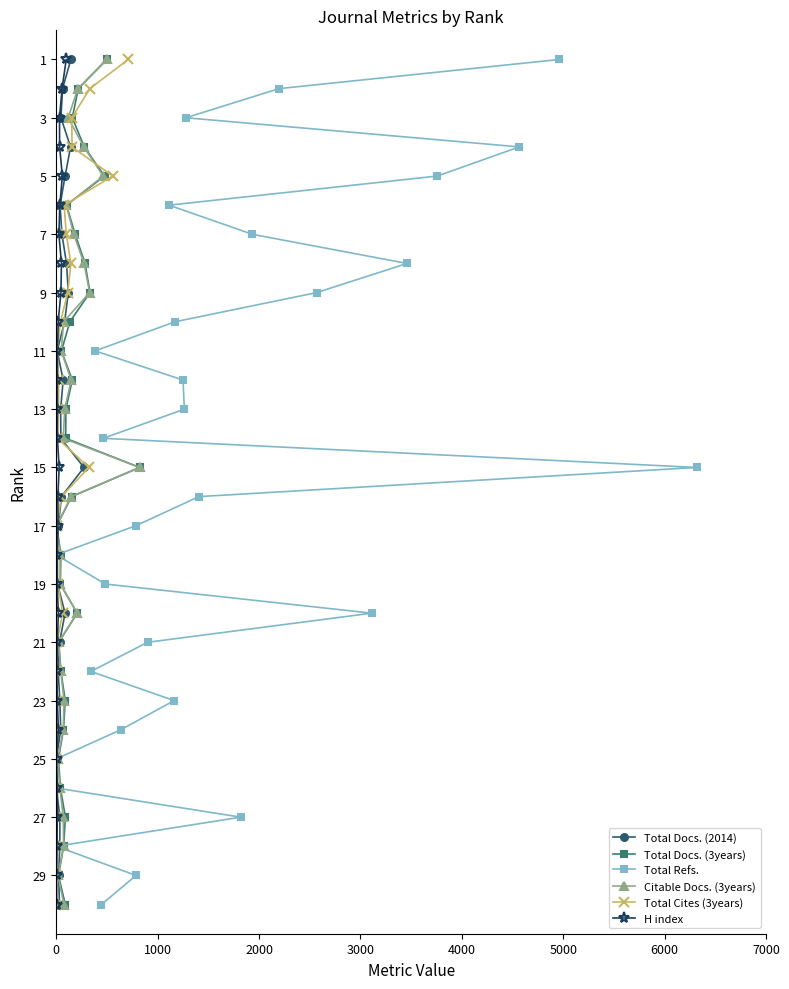

True or false: Total Docs. (3years) and Citable Docs. (3years) intersect in this chart.

False